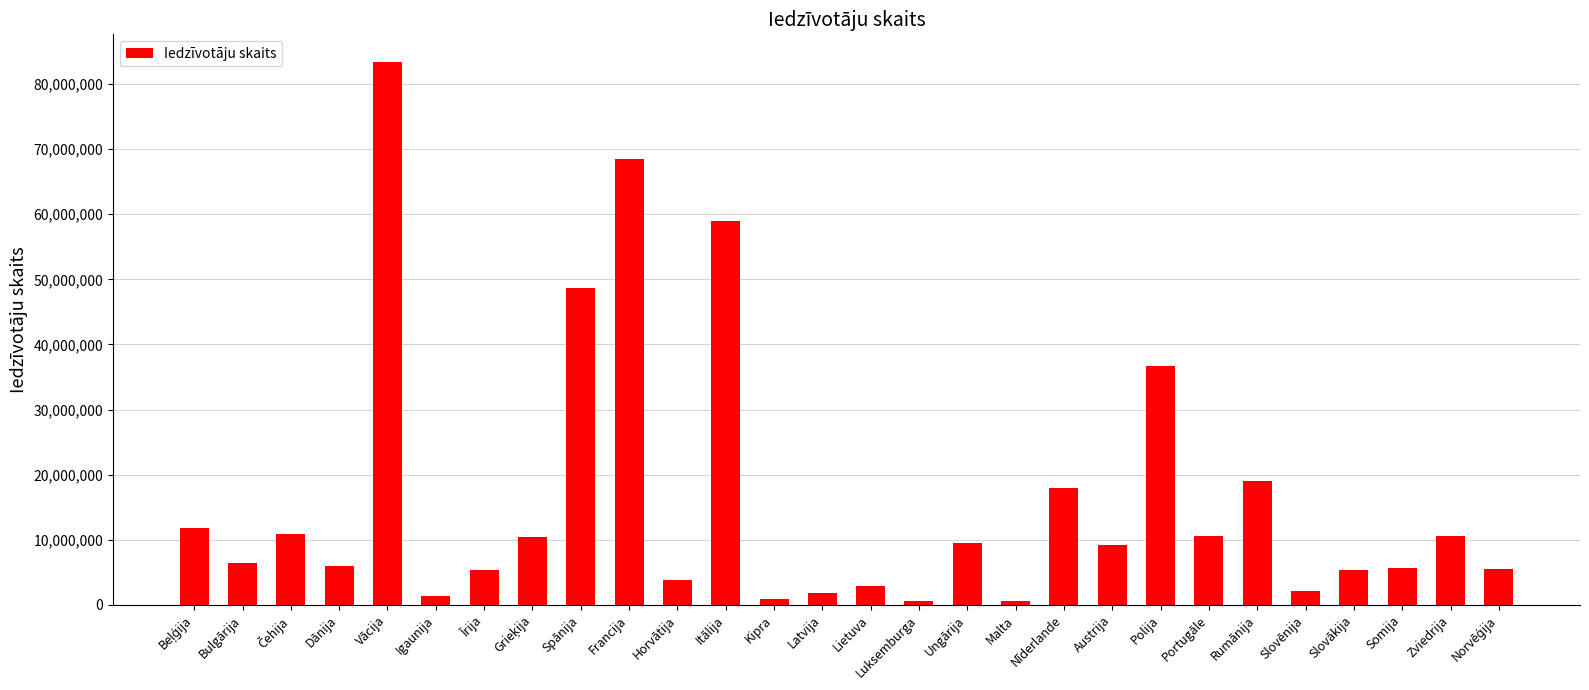

What is the maximum value shown in the chart?

83445000